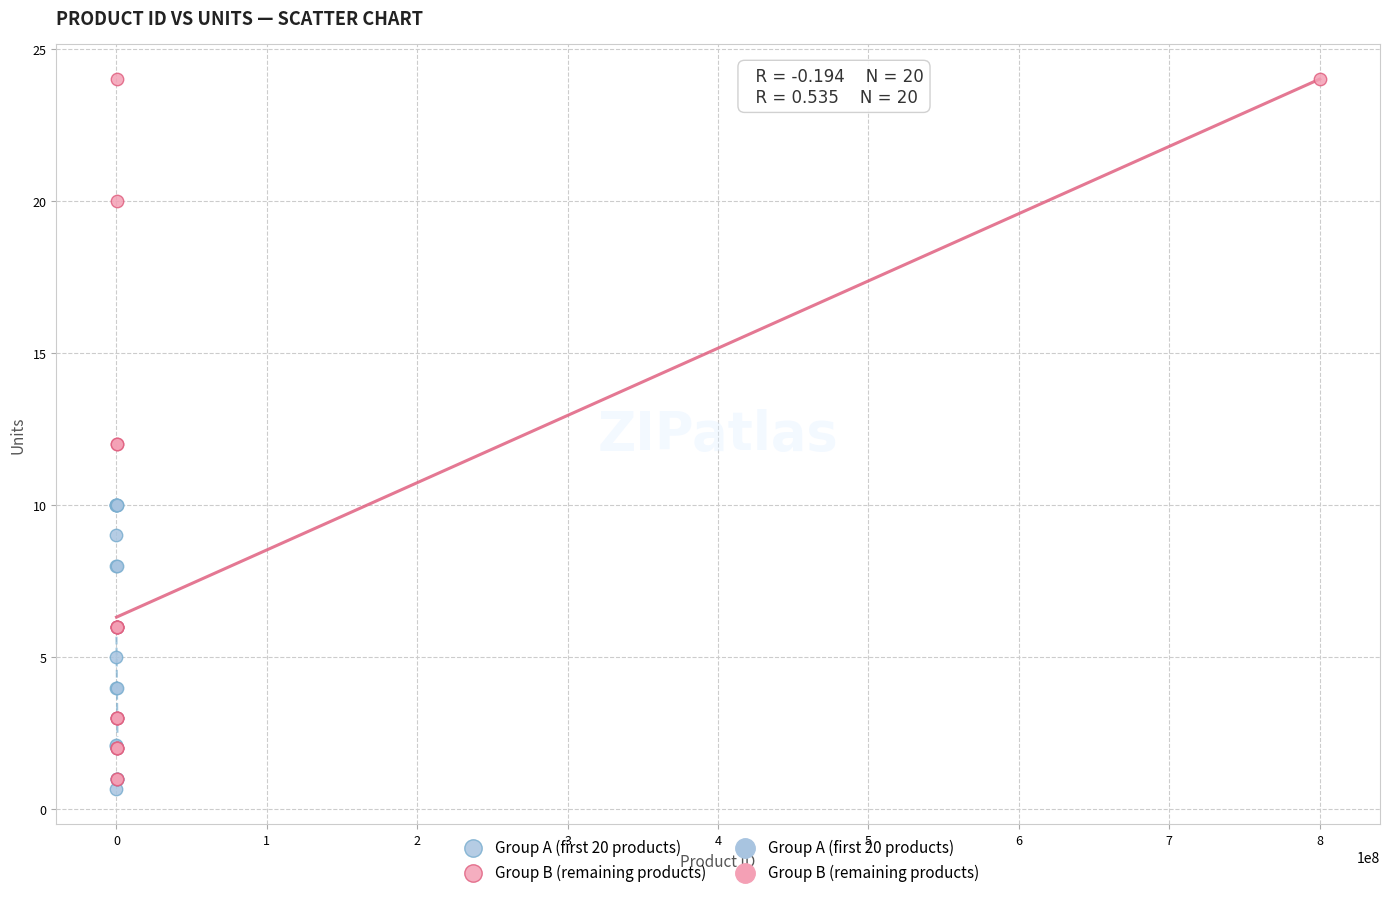

Which series contains the lowest Y value?

Group A (first 20 products)